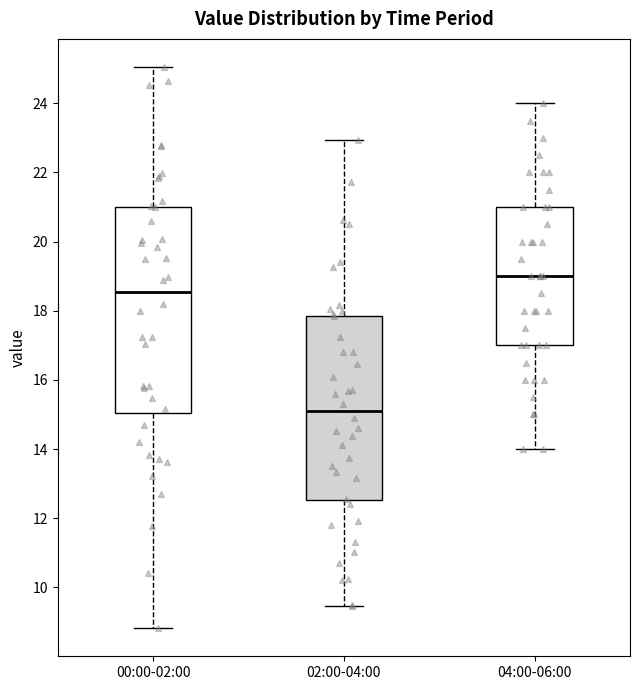

Reading left to right, transcribe this box plot: for each box, give where its median line is, the range the box spans, and where its two whiskers end, as read against the y-axis. The values are not printed on the chart, so give them approximately, as read against the axis.

00:00-02:00: median 18.6, box 15.0 to 21.0, whiskers 8.8 to 25.0
02:00-04:00: median 15.2, box 12.6 to 17.8, whiskers 9.4 to 23.0
04:00-06:00: median 19.0, box 17.0 to 21.0, whiskers 14.0 to 24.0